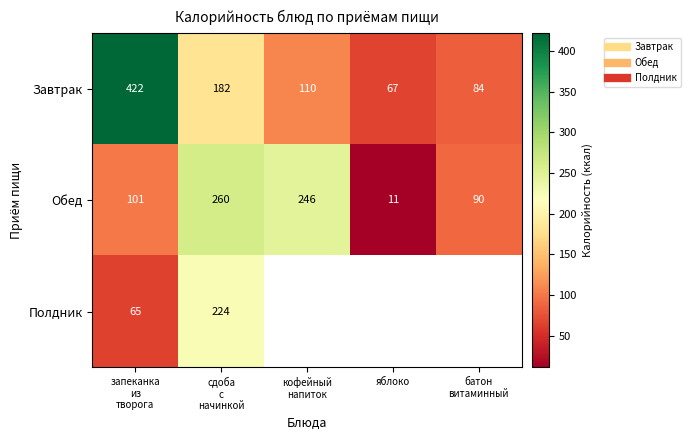

Which category has the highest value across all series?

запеканка
из
творога